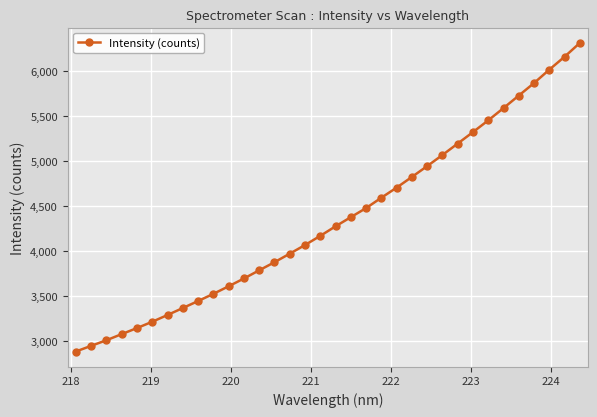

What is the average value?

4355.3